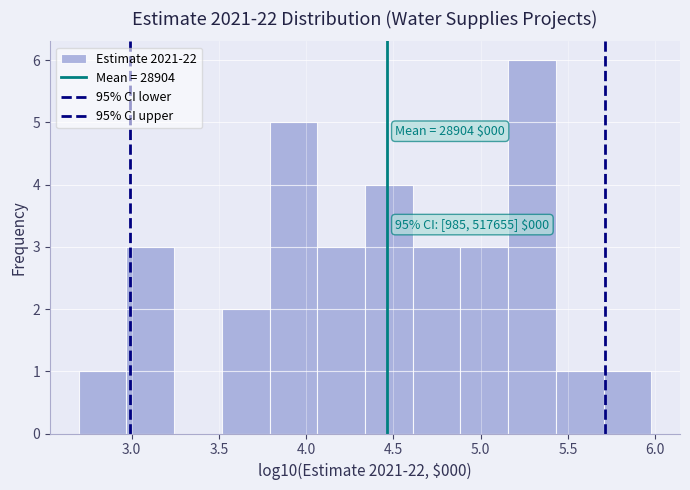

Over which range of the x-axis is the bar tallest?

5.15 to 5.45